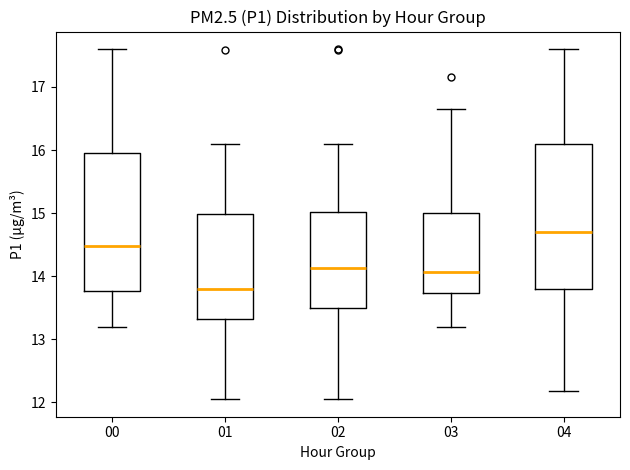

Reading left to right, read every box against the y-axis: the position of its median line, the range the box covers, and the ends of its whiskers. The values are not printed on the chart, so give them approximately, as read against the axis.

00: median 14.5, box 13.8 to 16.0, whiskers 13.2 to 17.6
01: median 13.8, box 13.3 to 15.0, whiskers 12.1 to 16.1
02: median 14.1, box 13.5 to 15.0, whiskers 12.1 to 16.1
03: median 14.1, box 13.7 to 15.0, whiskers 13.2 to 16.7
04: median 14.7, box 13.8 to 16.1, whiskers 12.2 to 17.6